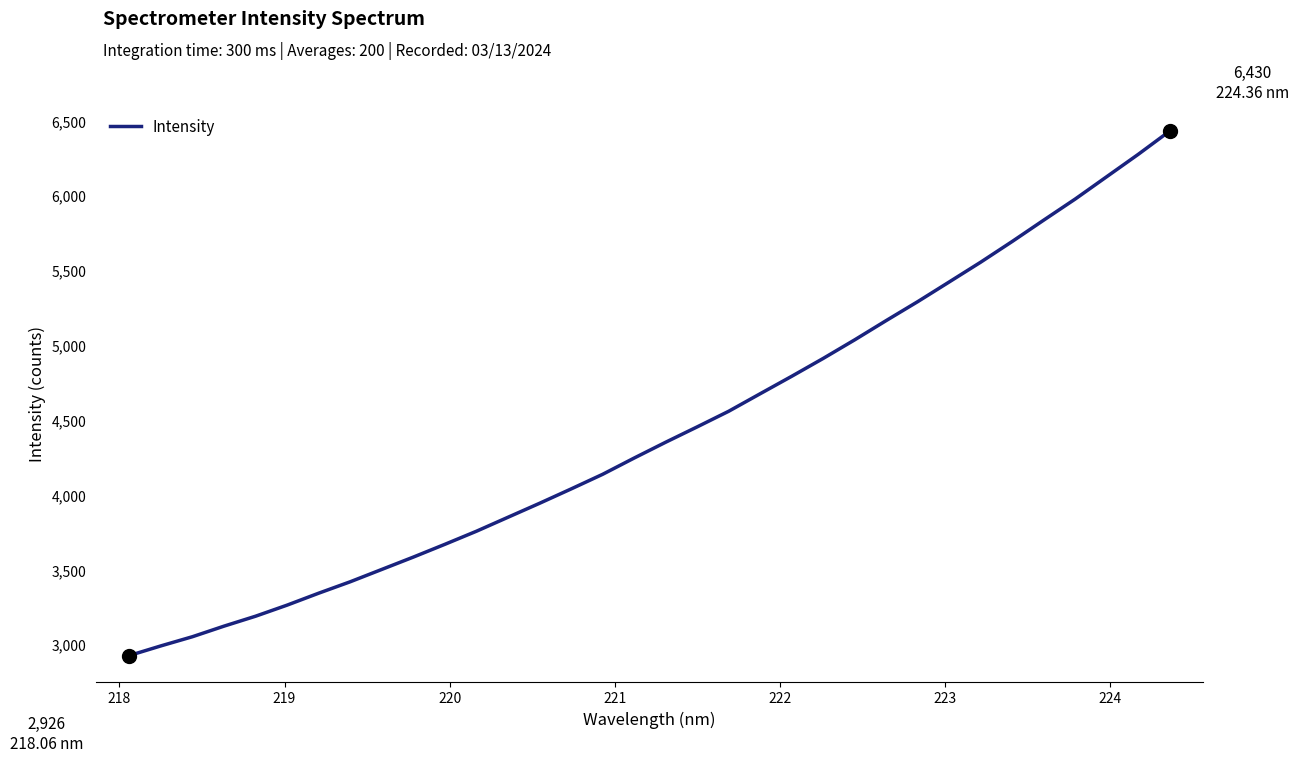

What is the minimum value shown in the chart?

2926.3